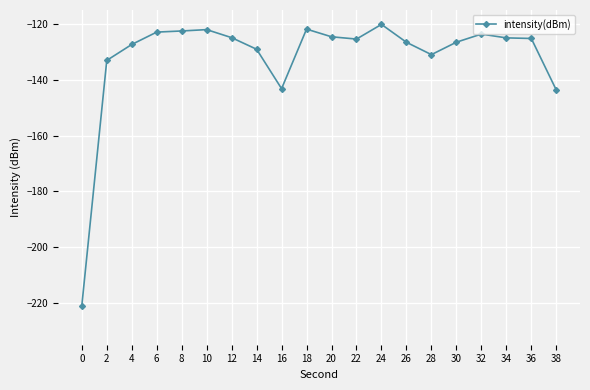

Is it true that the value at 26 is -70.6?

False